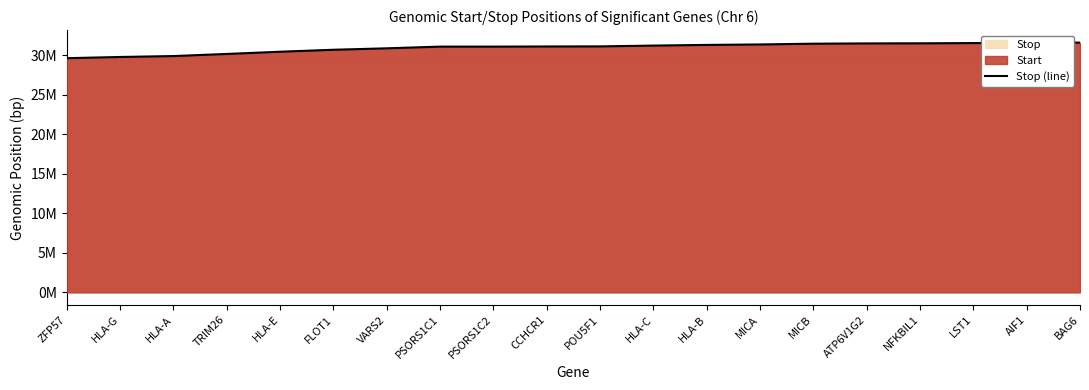

True or false: the data shows 45063386 at HLA-C.

False